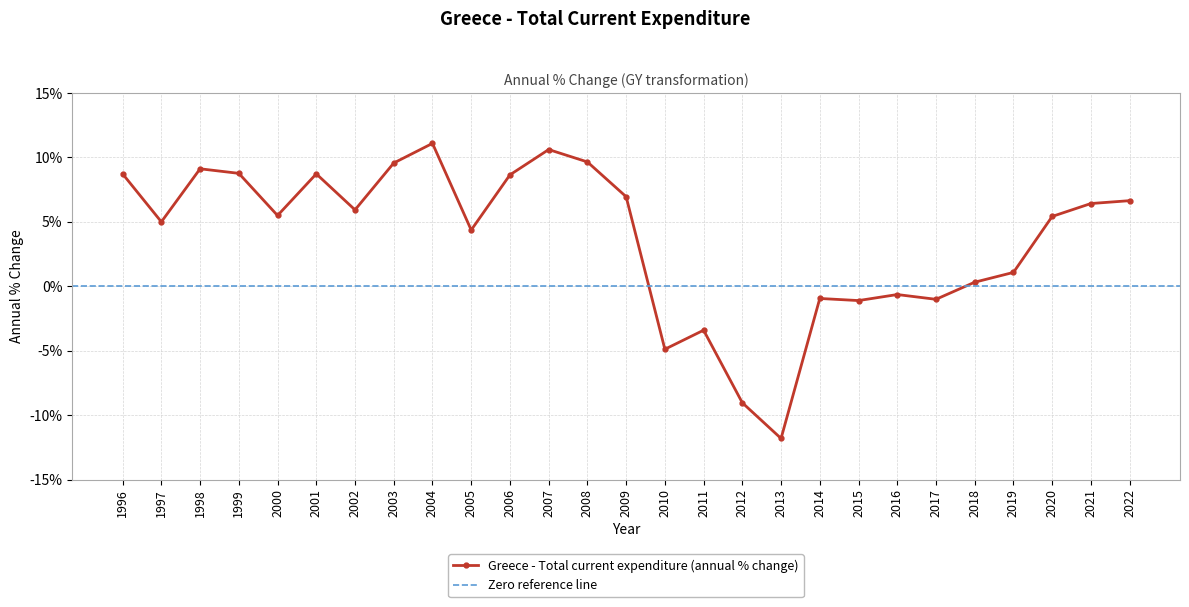

Reading right to left, list all the values displayed in this chart.

2022=6.6	2021=6.4	2020=5.4	2019=1.1	2018=0.3	2017=-1.0	2016=-0.6	2015=-1.1	2014=-1.0	2013=-11.8	2012=-9.0	2011=-3.4	2010=-4.9	2009=6.9	2008=9.6	2007=10.6	2006=8.6	2005=4.4	2004=11.1	2003=9.6	2002=5.9	2001=8.7	2000=5.5	1999=8.8	1998=9.1	1997=5.0	1996=8.7